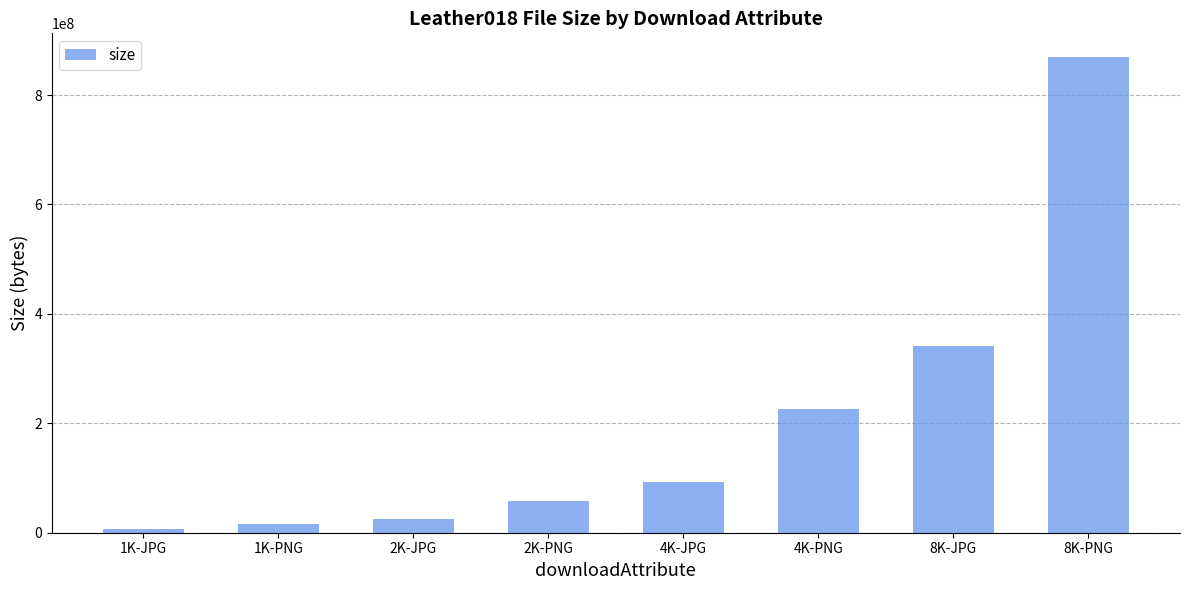

Count the number of categories in the chart.

8